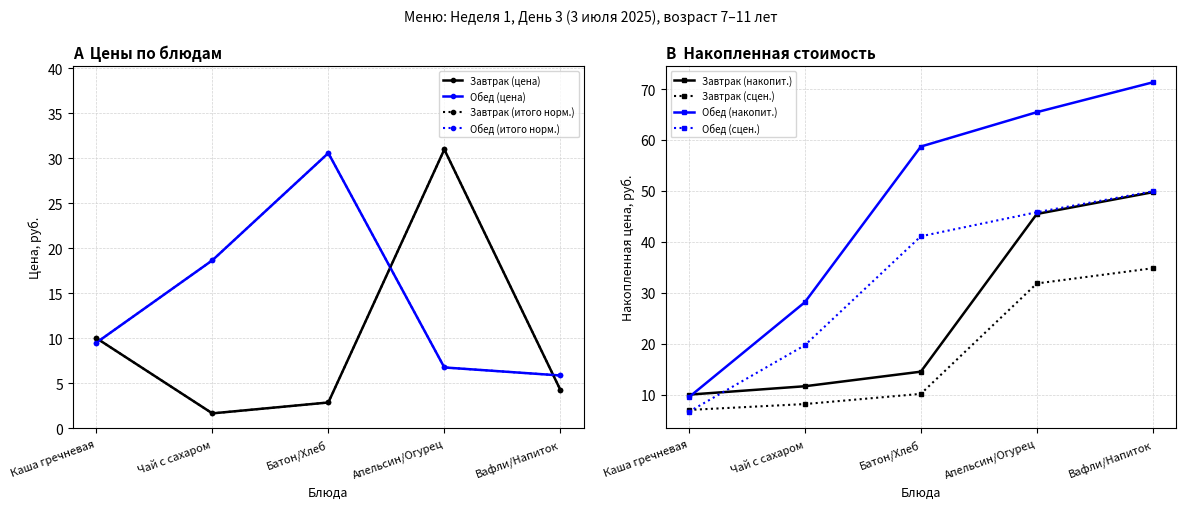

Rank the categories by Обед value from lowest to highest.

Вафли/Напиток, Апельсин/Огурец, Каша гречневая, Чай с сахаром, Батон/Хлеб